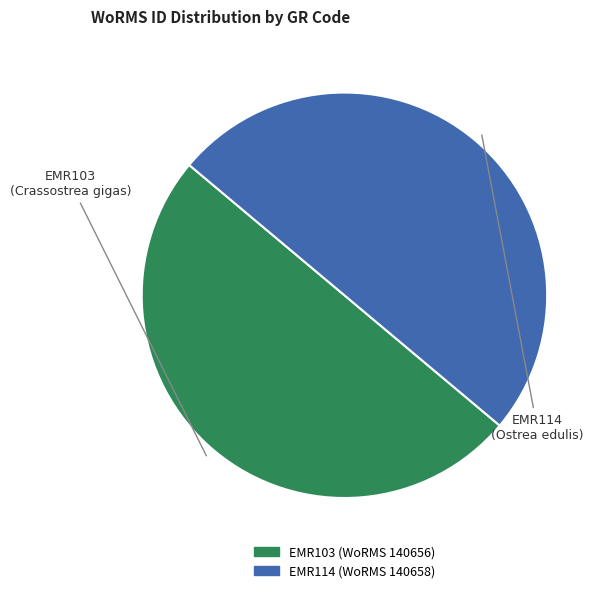

Do EMR103 and EMR114 together represent more than half of the pie?

Yes